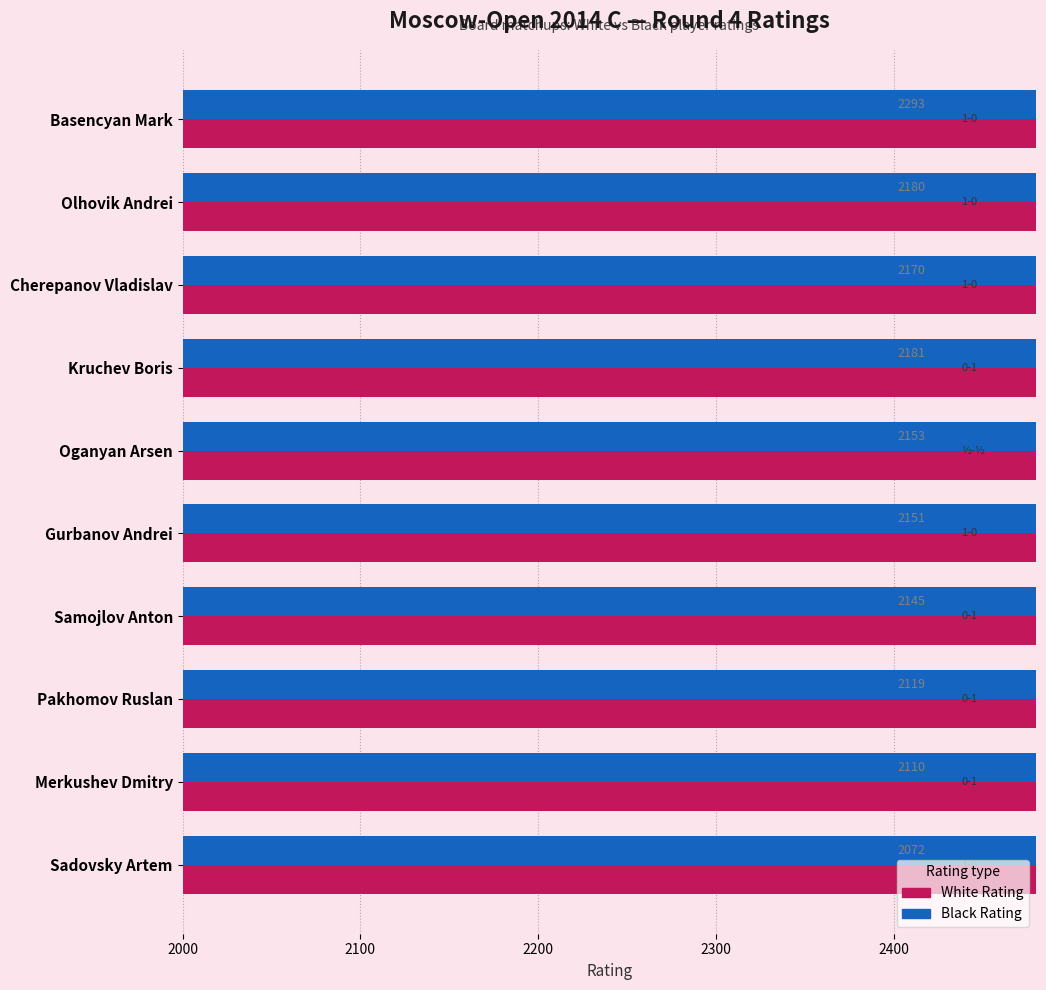

How many bars are there in each group?

2